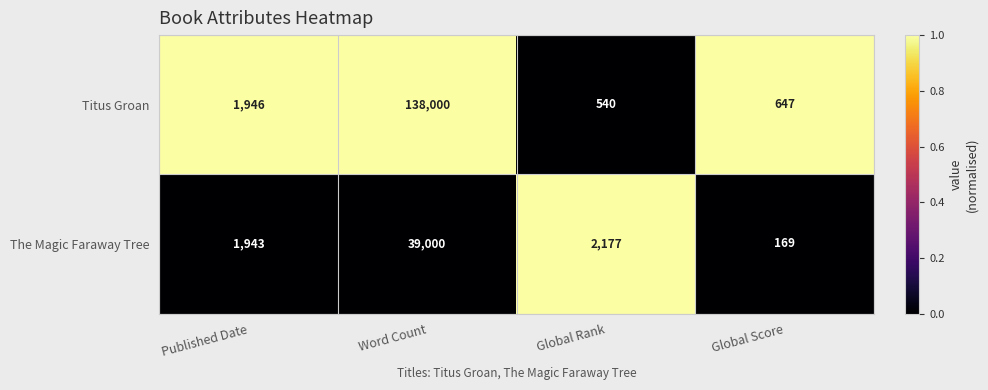

Which series has the largest total across all categories?

Titus Groan